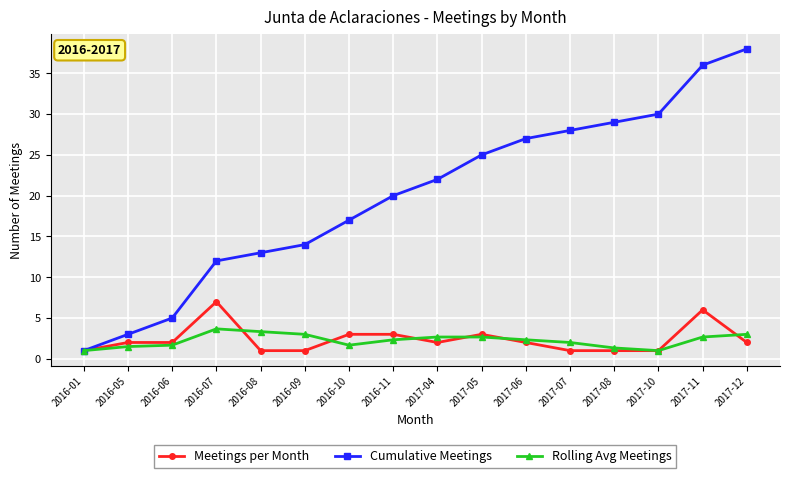

What is the total value across all series at 2016-07?

22.7